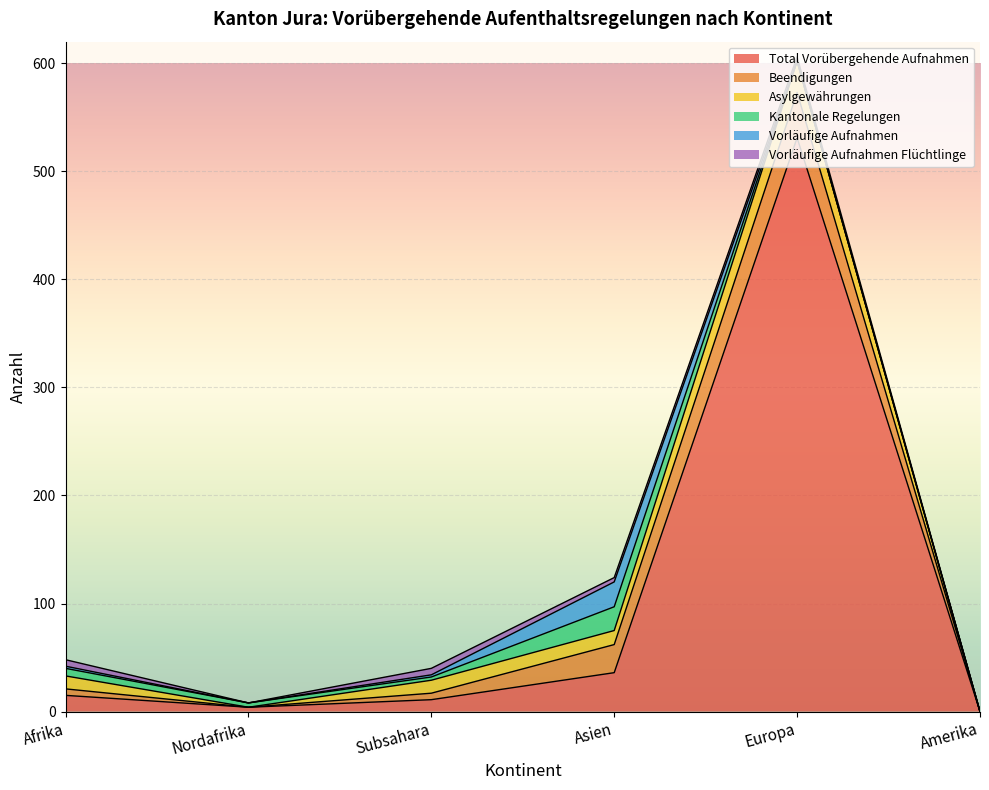

True or false: Vorläufige Aufnahmen Flüchtlinge and Asylgewährungen cross at least once.

False